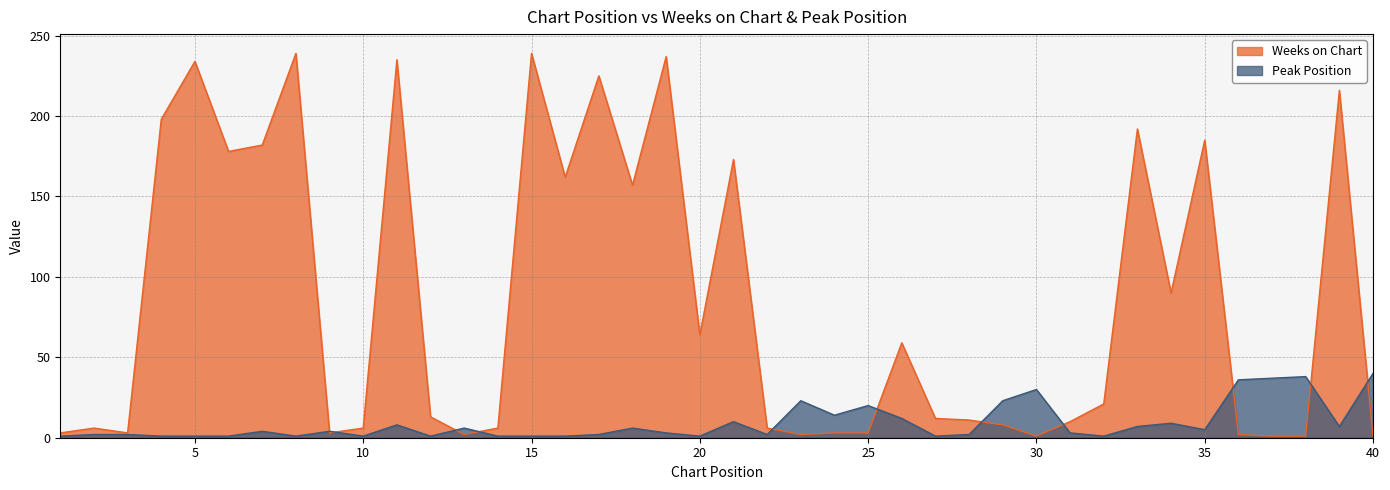

What is the minimum value shown in the chart?

1